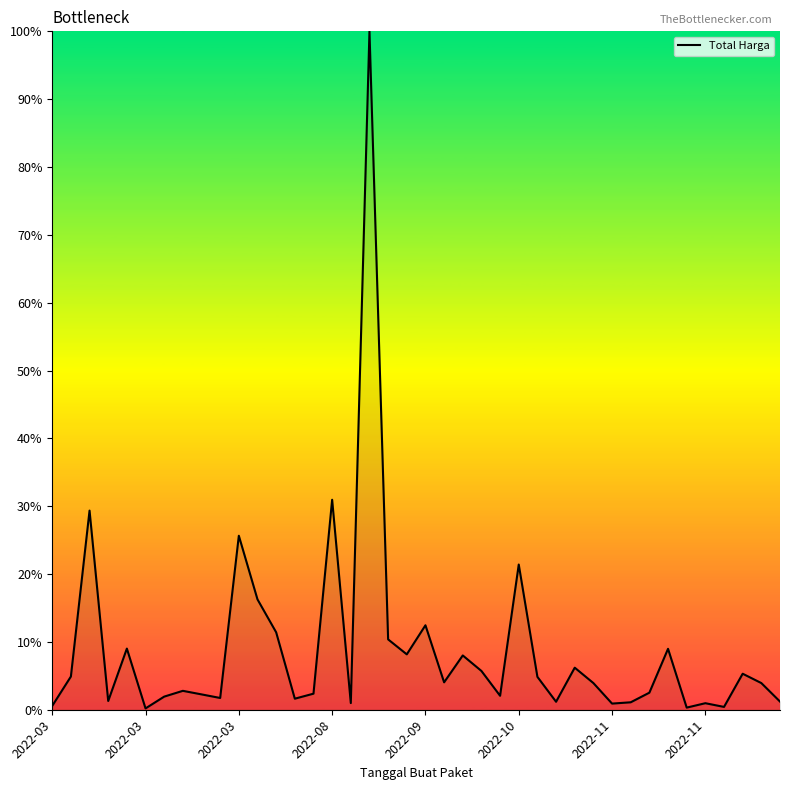

What is the average value?

8.9